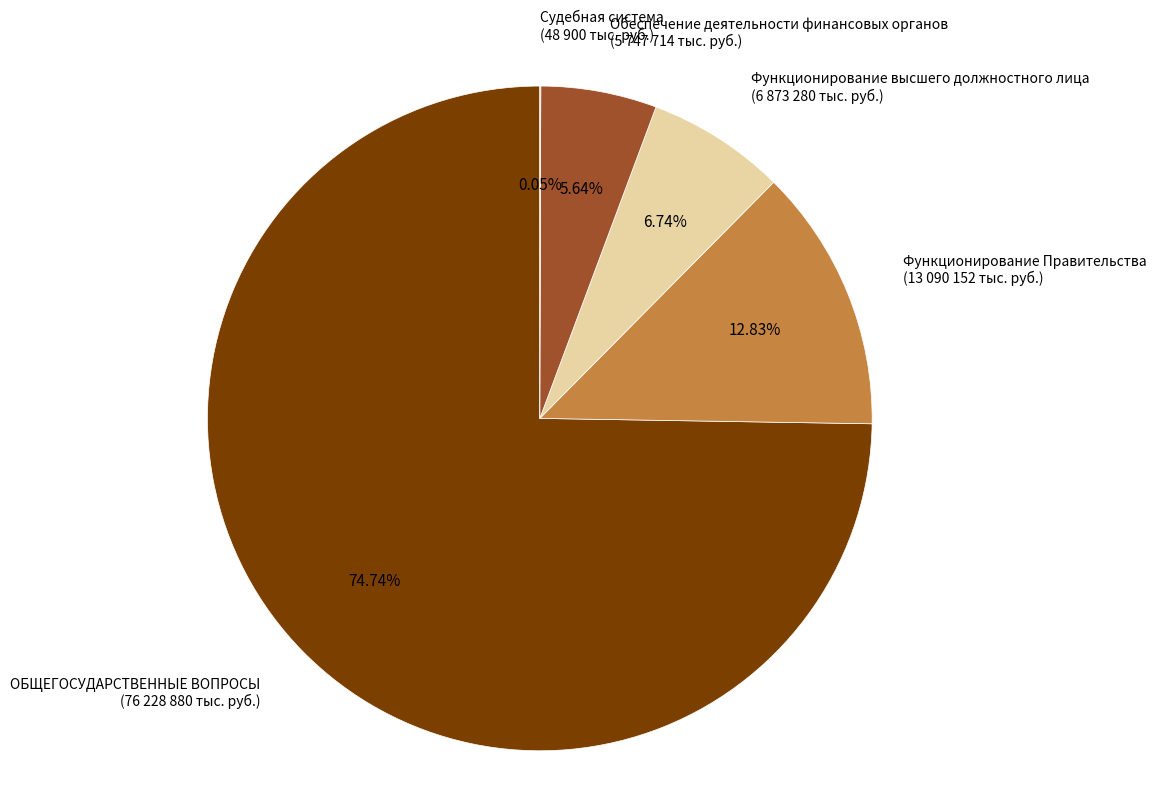

What is the largest slice in the pie chart?

ОБЩЕГОСУДАРСТВЕННЫЕ ВОПРОСЫ